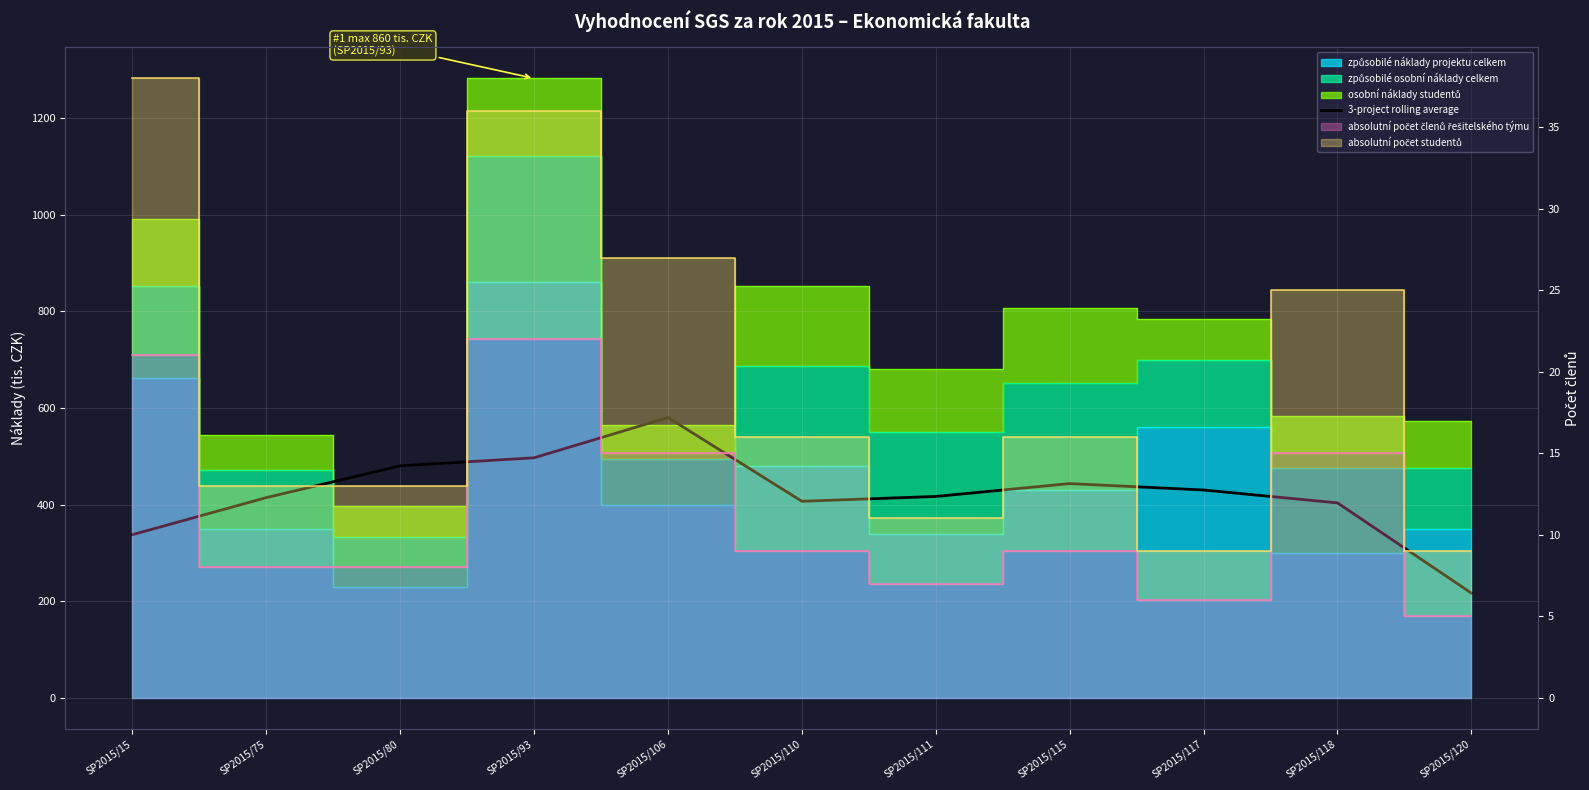

How many interior local valleys (lower than both neighbors) does the data have?

1